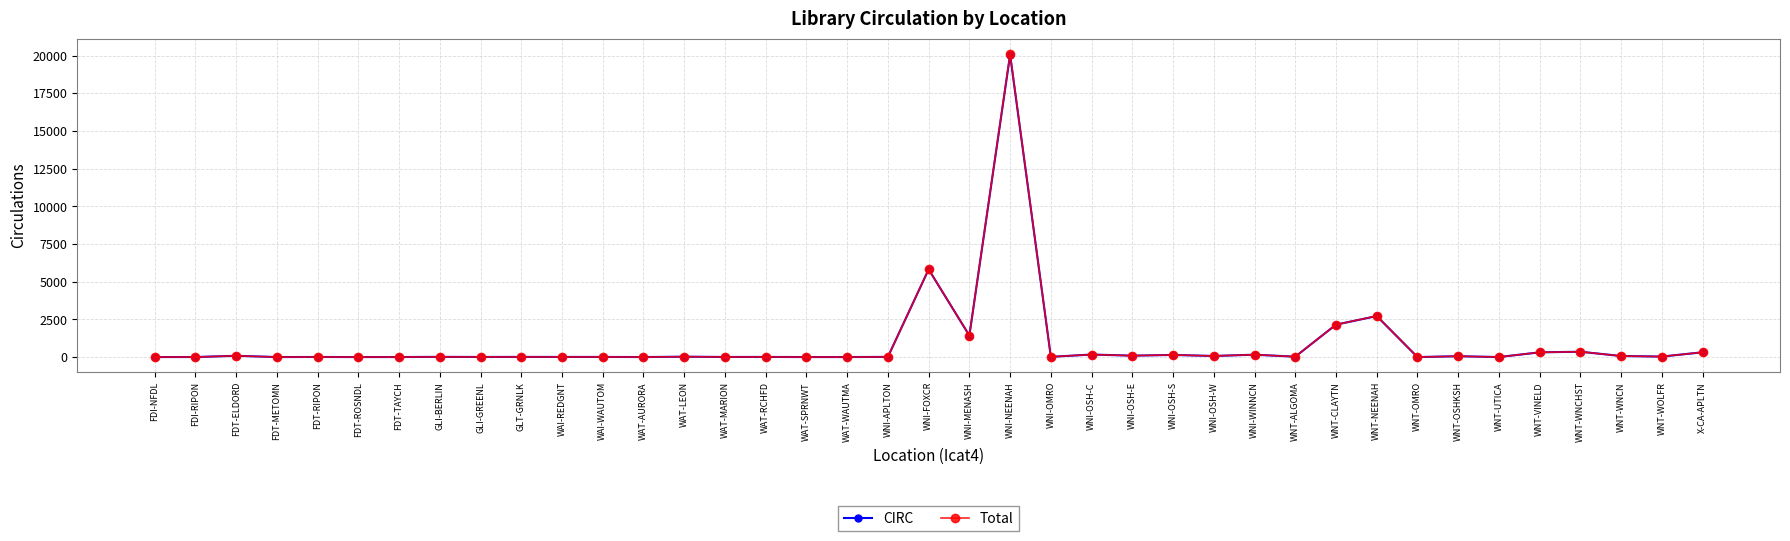

At which category is the sum across all series the highest?

WNI-NEENAH